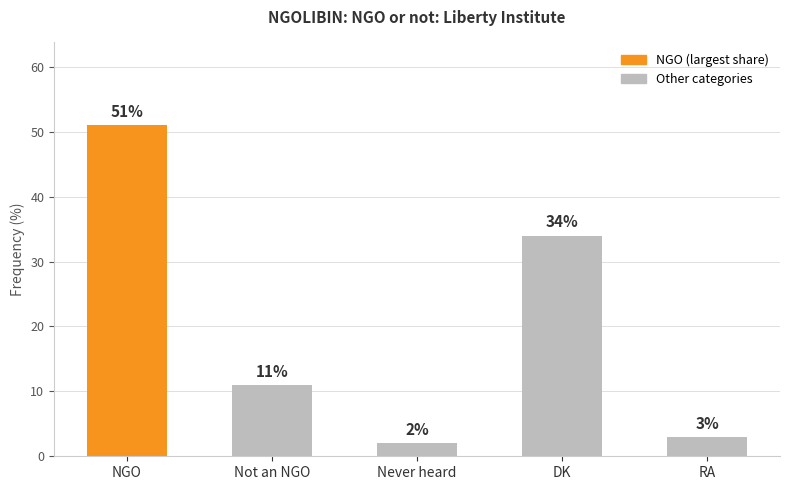

What is the ratio of the value at Not an NGO to the value at RA?

3.7